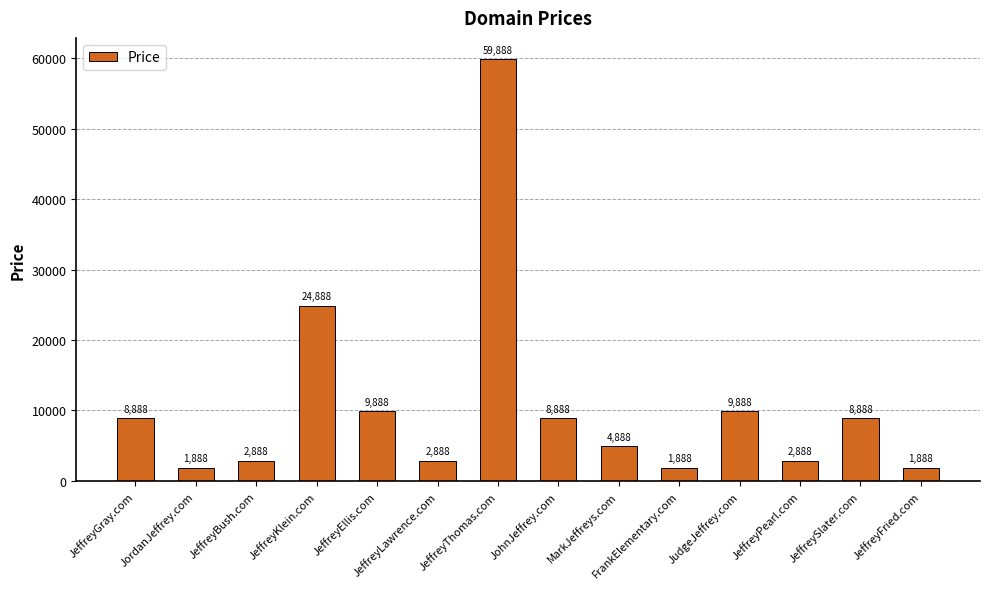

What is the value of the 4th bar from the left?

24888